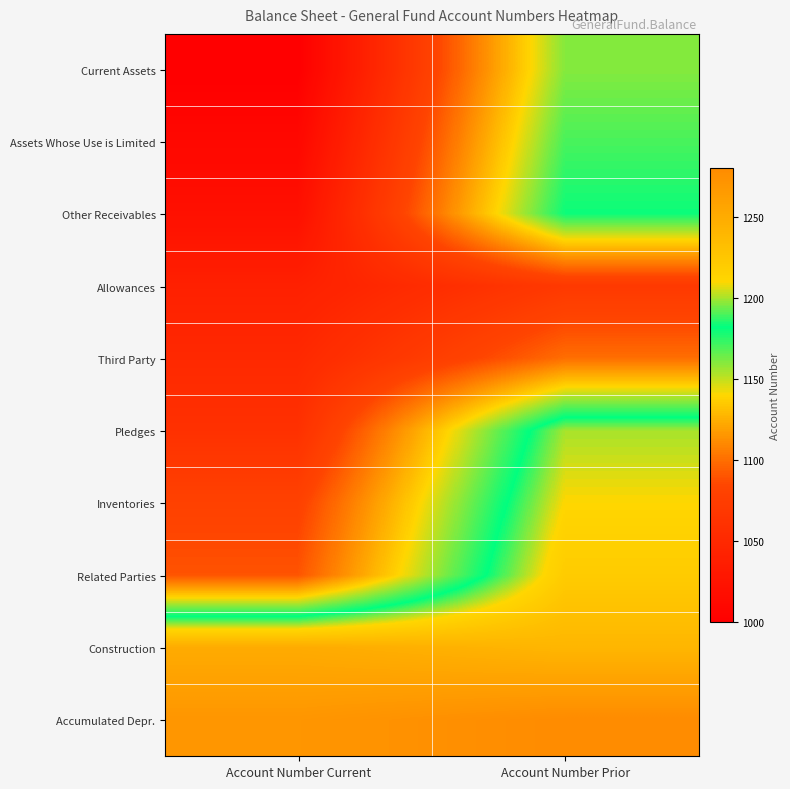

List the series in order of their peak value, lowest first.

Allowances, Third Party, Current Assets, Assets Whose Use is Limited, Other Receivables, Pledges, Inventories, Related Parties, Construction, Accumulated Depr.